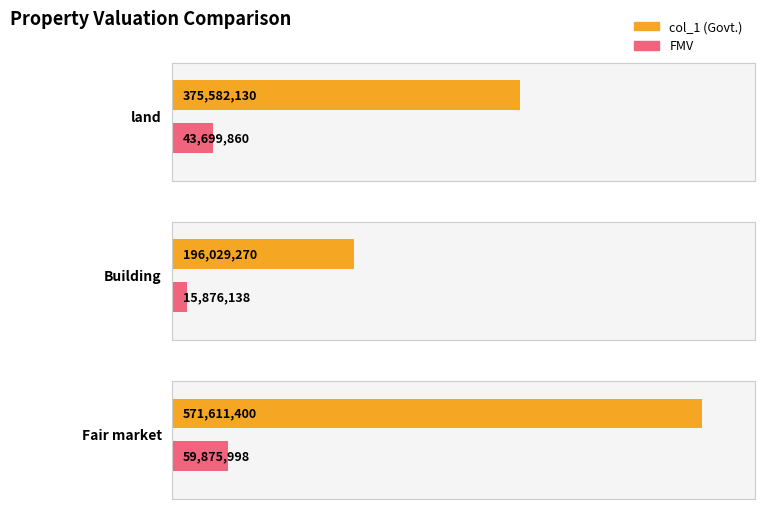

What is the average value of the land series?

209640995